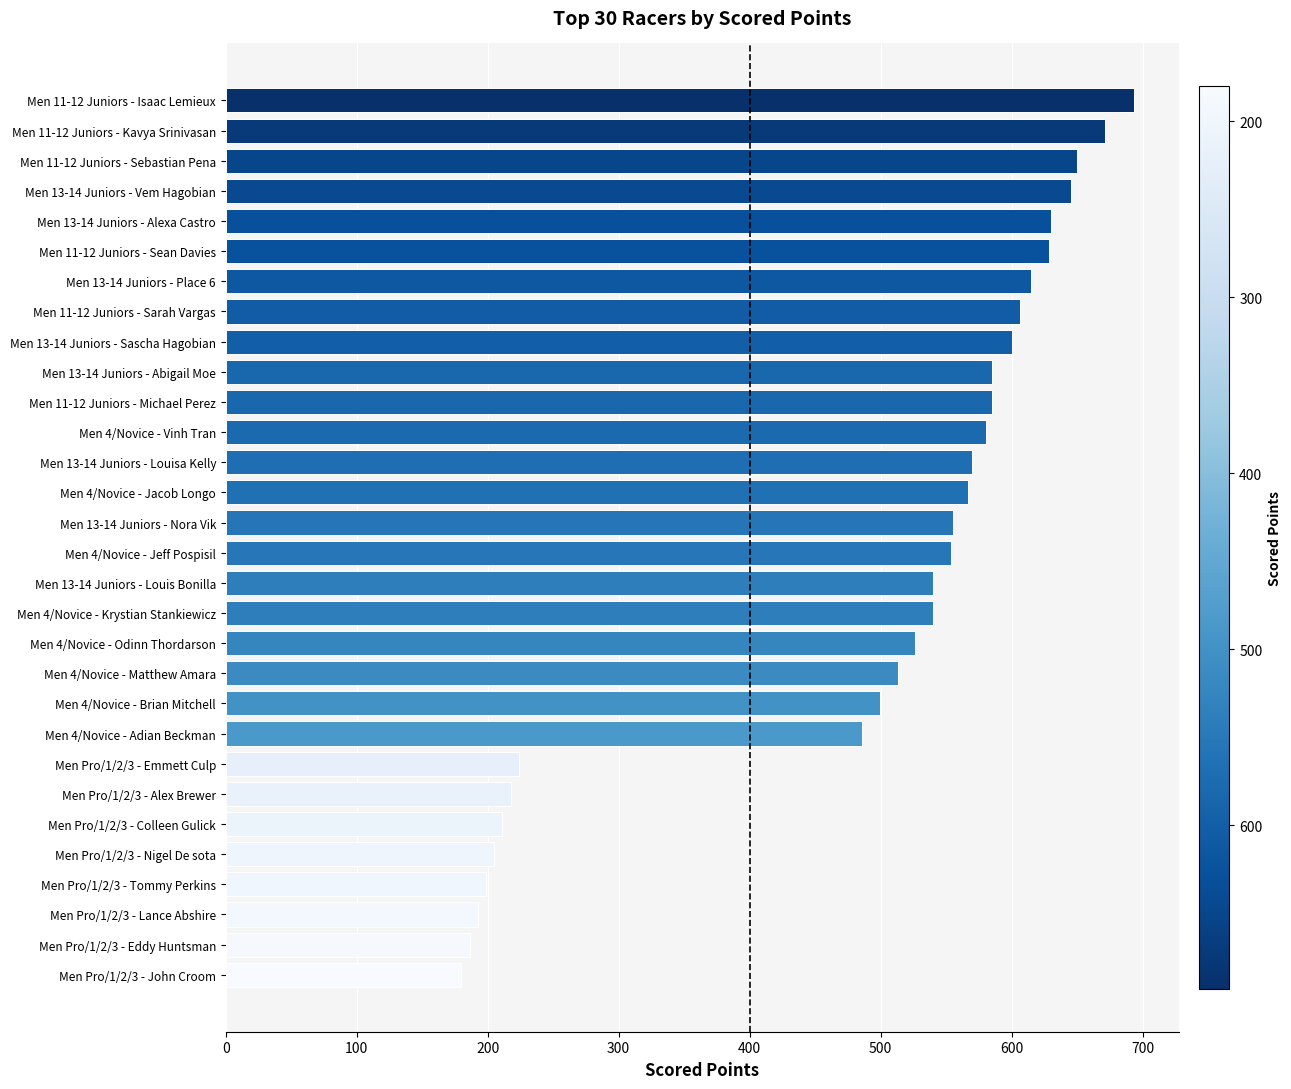

How many categories are shown in the chart?

30